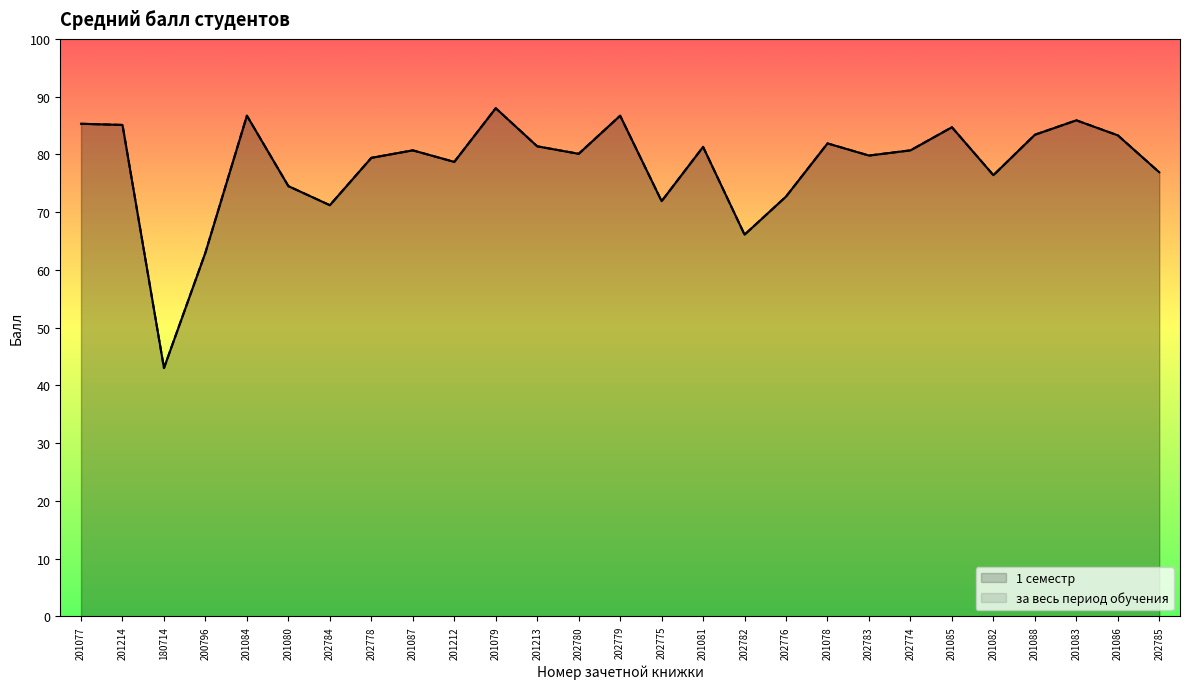

True or false: 1 семестр has more than 0 interior local peaks.

True